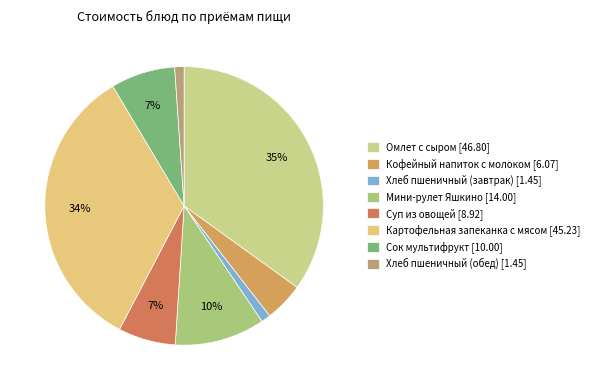

Is there any slice that represents more than half of the pie?

No